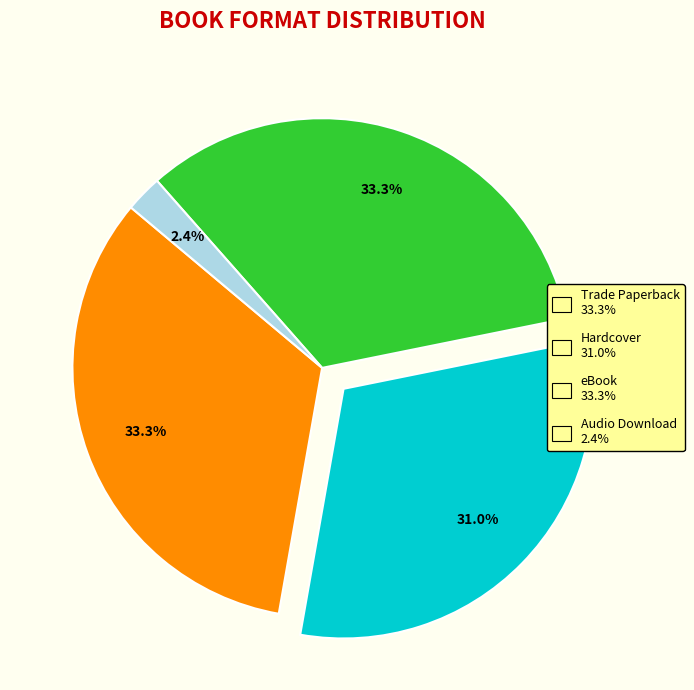

Count the number of slices in the pie.

4